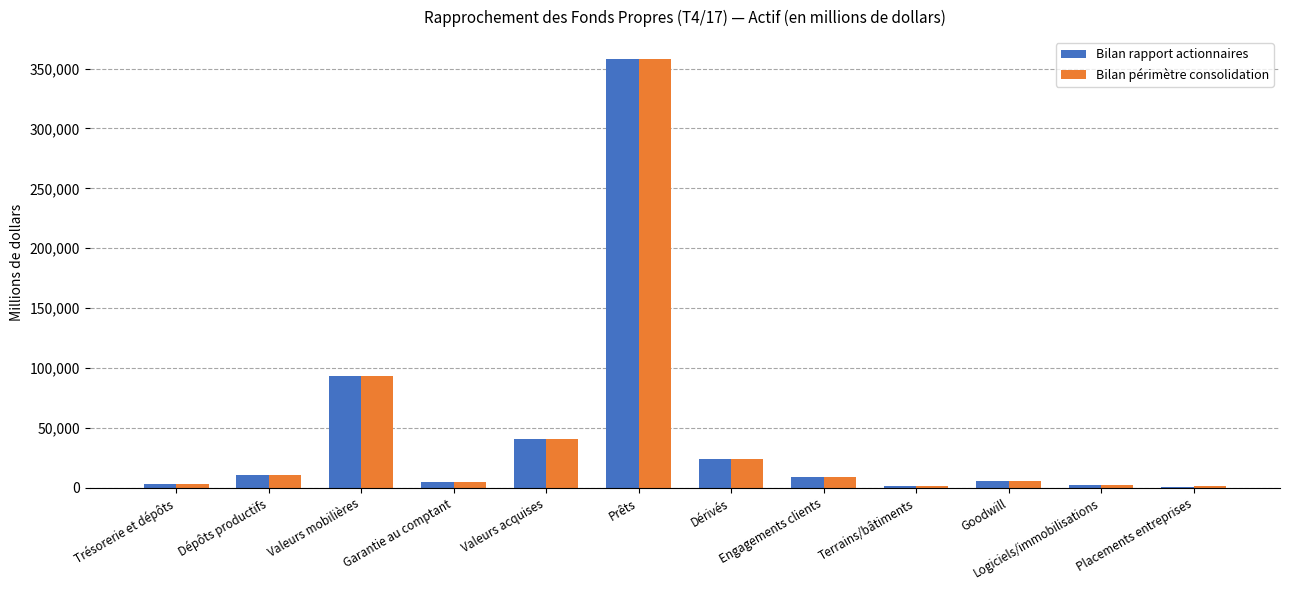

What is the sum of all Bilan rapport actionnaires values?

554350